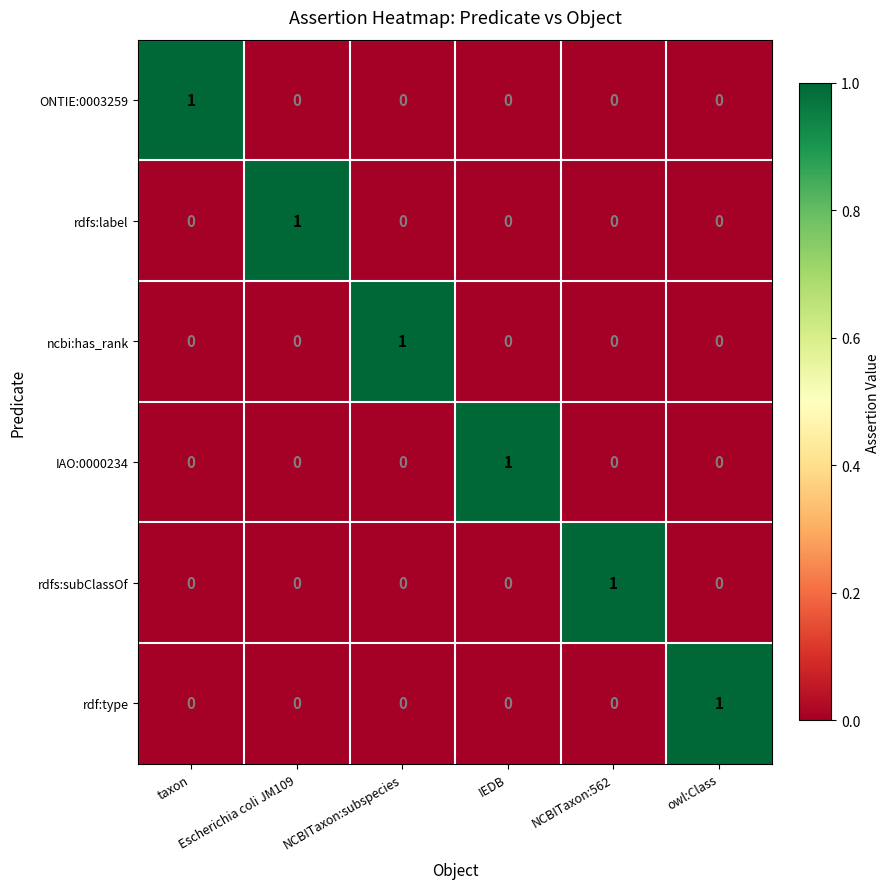

At how many categories does at least one series exceed 0?

6